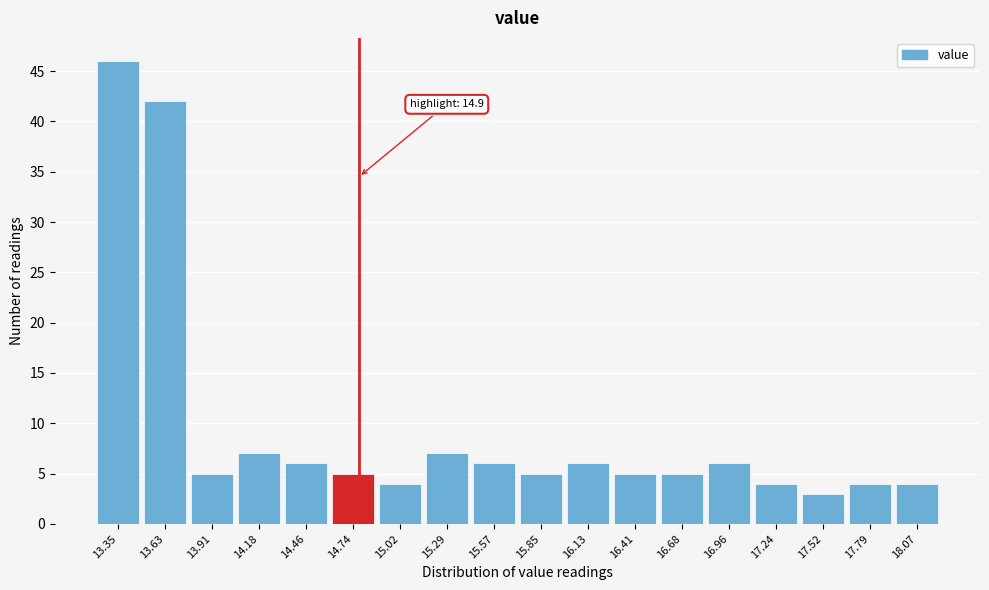

Reading left to right, what are all the values shown in this chart?

46	42	5	7	6	5	4	7	6	5	6	5	5	6	4	3	4	4